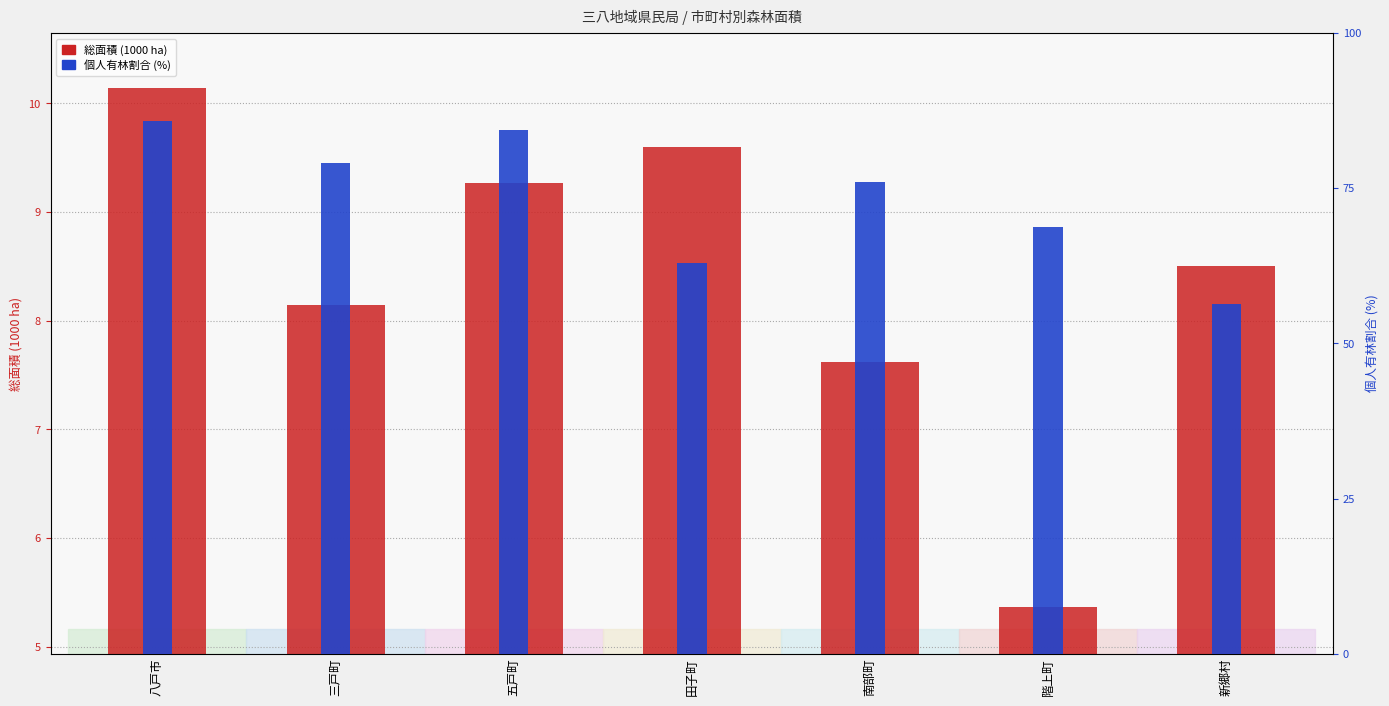

What is the label of the 3rd bar from the left?

五戸町